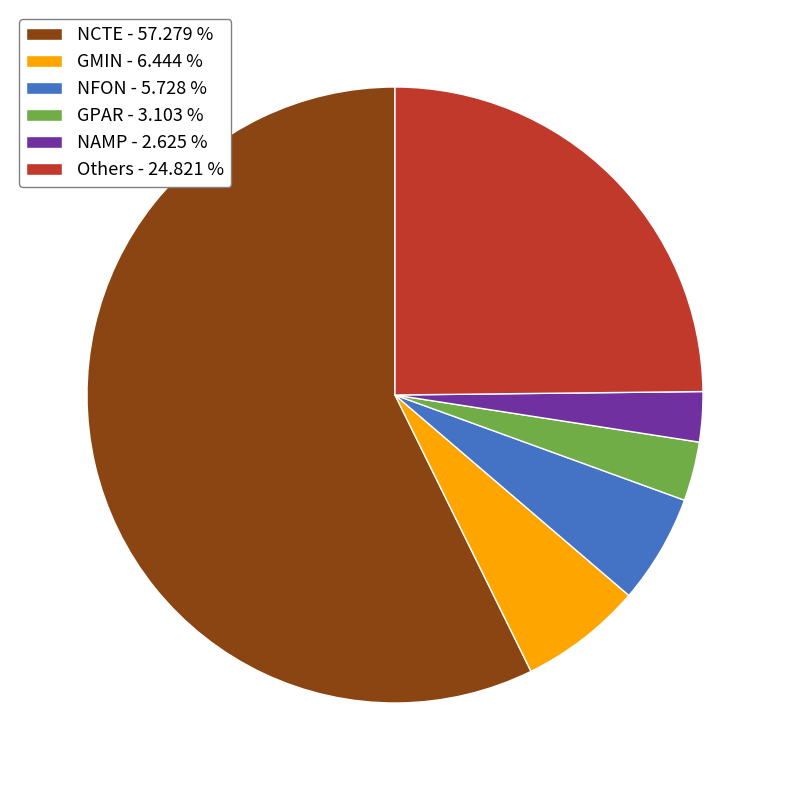

Is NCTE - 57.279 % the majority of the pie?

Yes